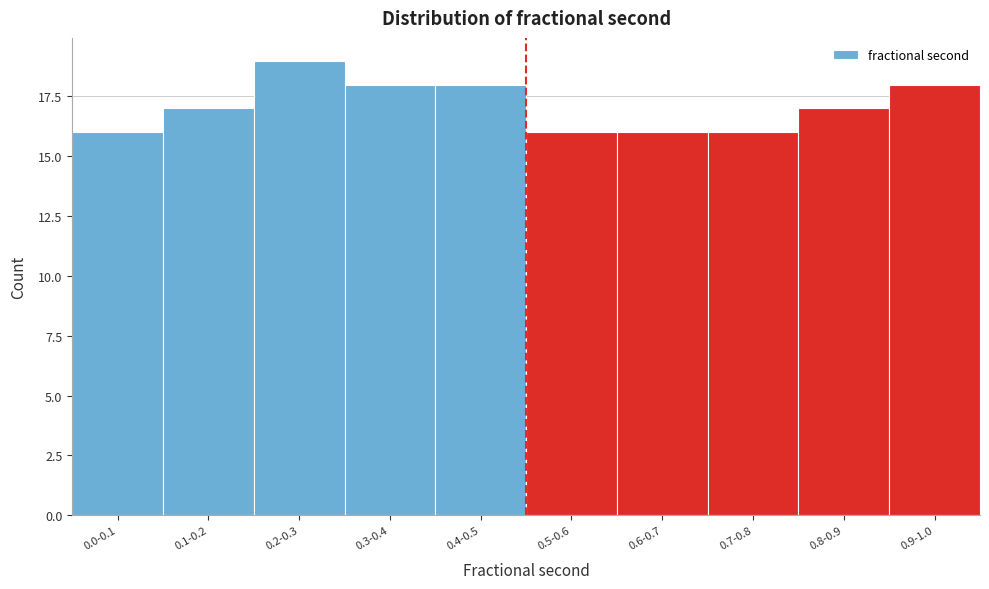

Reading right to left, what are all the values shown in this chart?

0.9-1.0=18	0.8-0.9=17	0.7-0.8=16	0.6-0.7=16	0.5-0.6=16	0.4-0.5=18	0.3-0.4=18	0.2-0.3=19	0.1-0.2=17	0.0-0.1=16